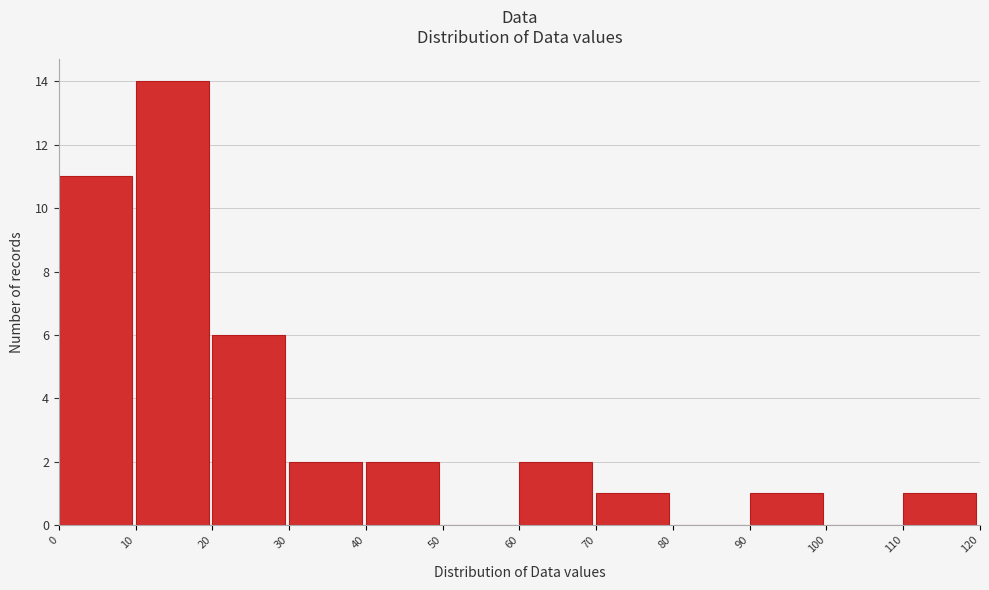

How tall is the bar that spans 10 to 20 on the x-axis? The values are not printed on the chart, so give them approximately, as read against the axis.

14